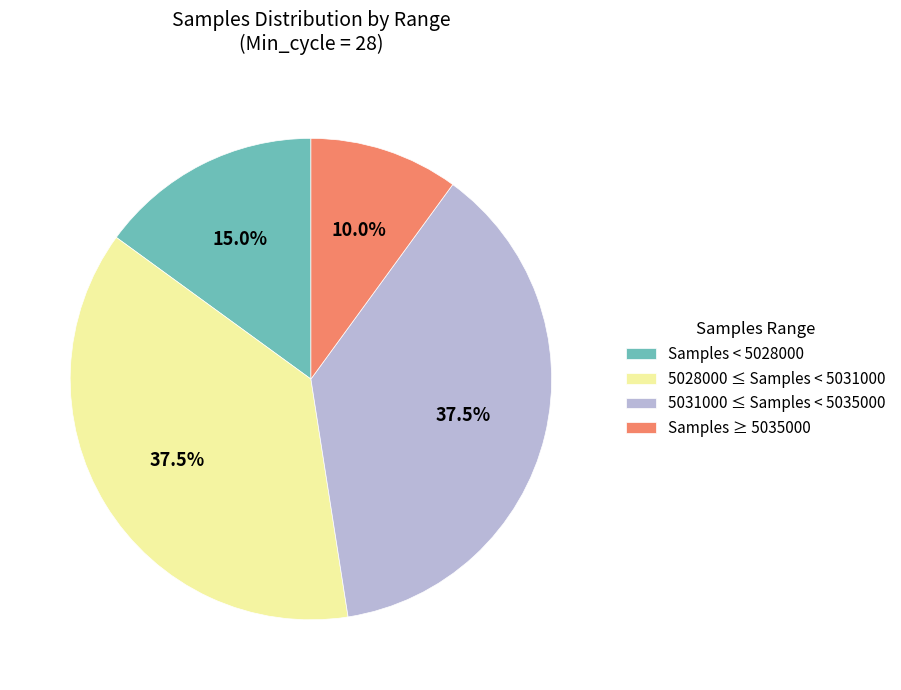

Which slice is the smallest?

Samples ≥ 5035000